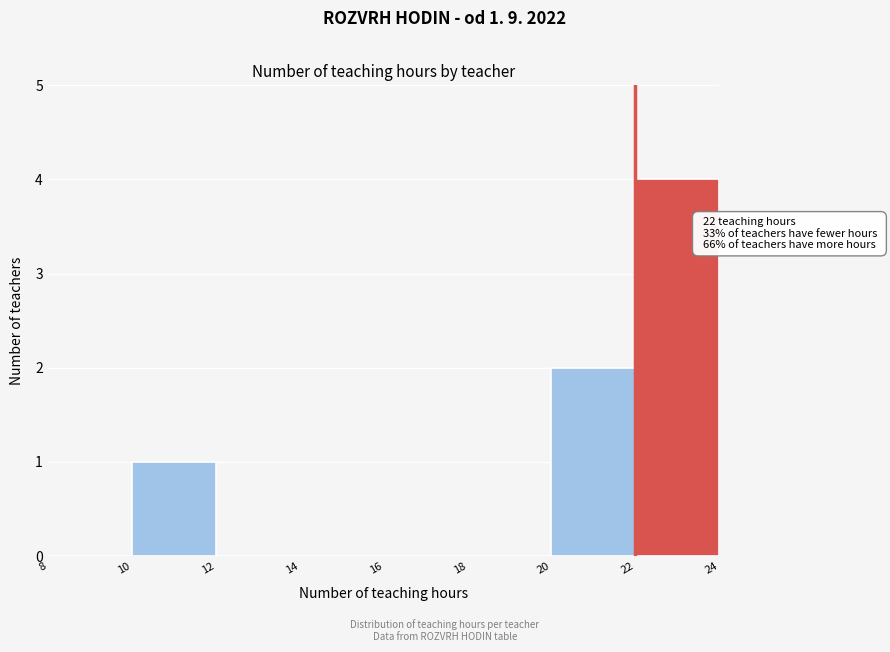

Which range on the x-axis has the tallest bar?

22 to 24